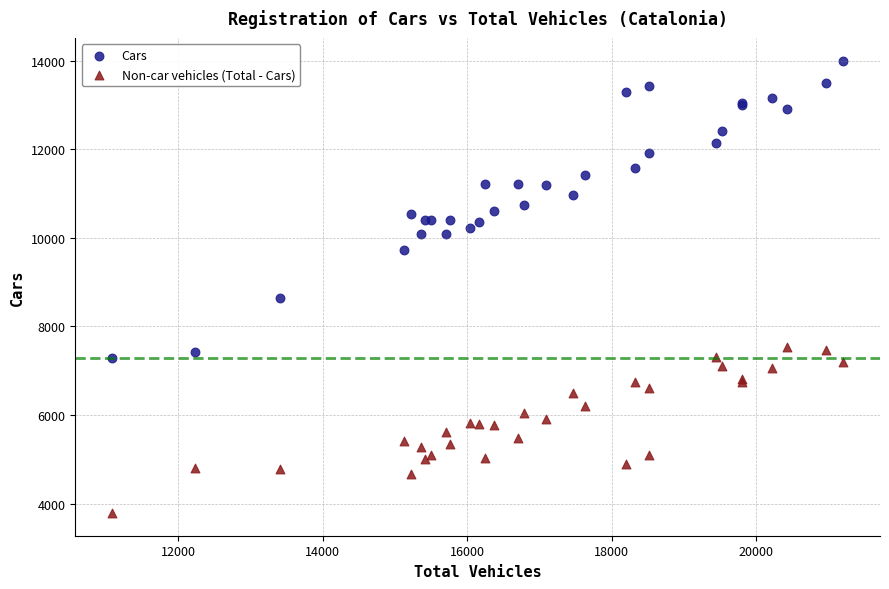

Across all series, what Y value is closest to 8895?

8636